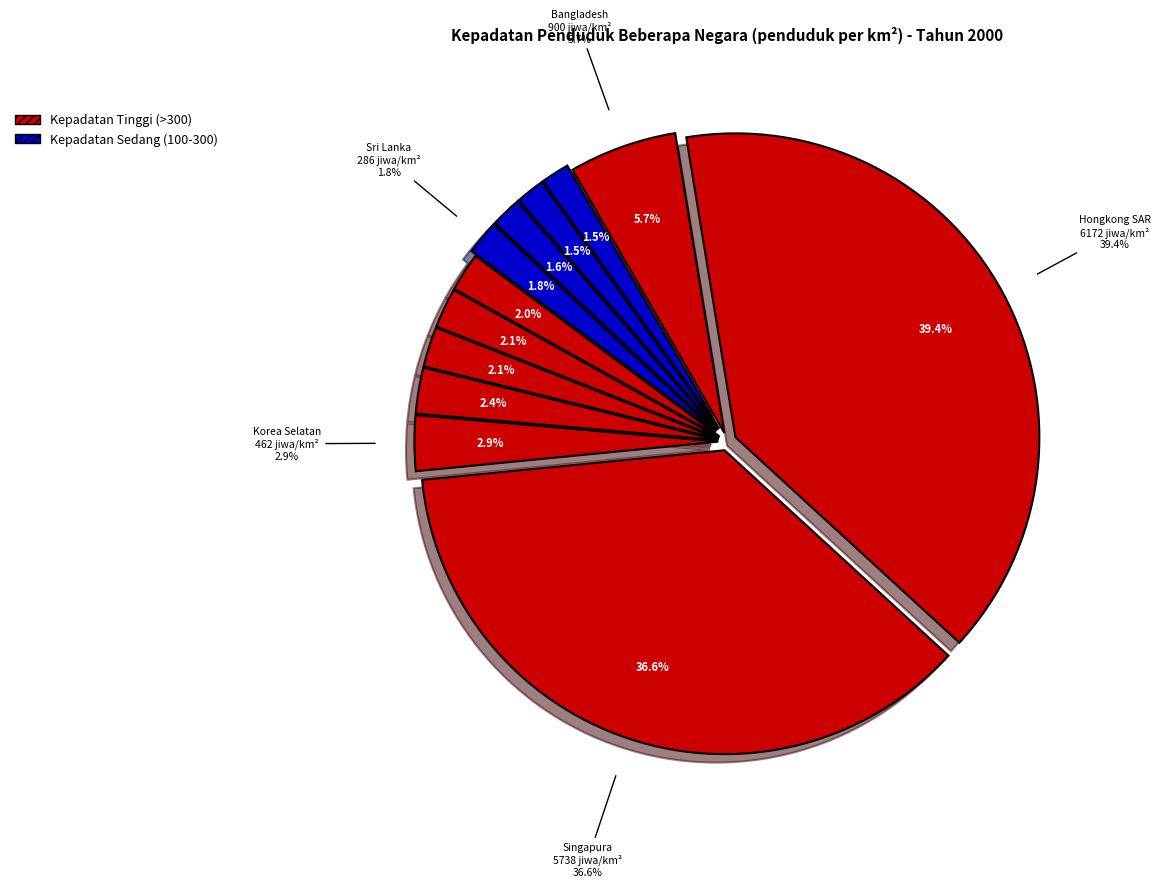

To the nearest percent, what is the combined percentage of India and Inggris/United Kingdom?

4%